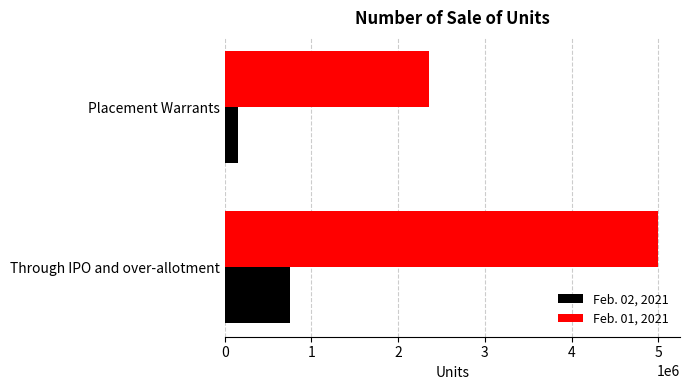

The value of Feb. 02, 2021 at Placement Warrants is 150000. True or false?

True